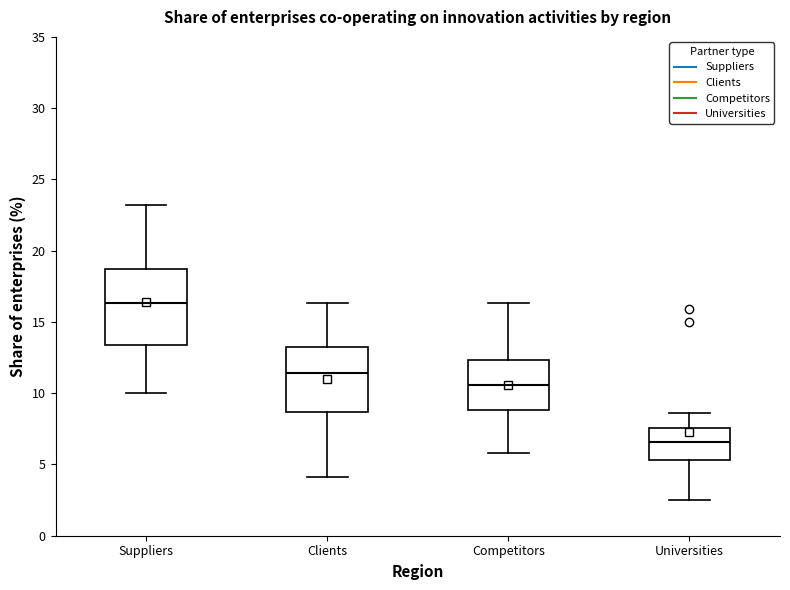

Where is the lower edge of the box for Suppliers on the y-axis? The values are not printed on the chart, so give them approximately, as read against the axis.

13.5